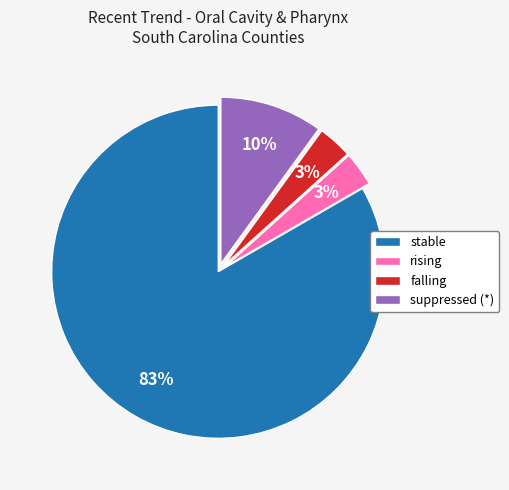

Do falling and stable together represent more than half of the pie?

Yes